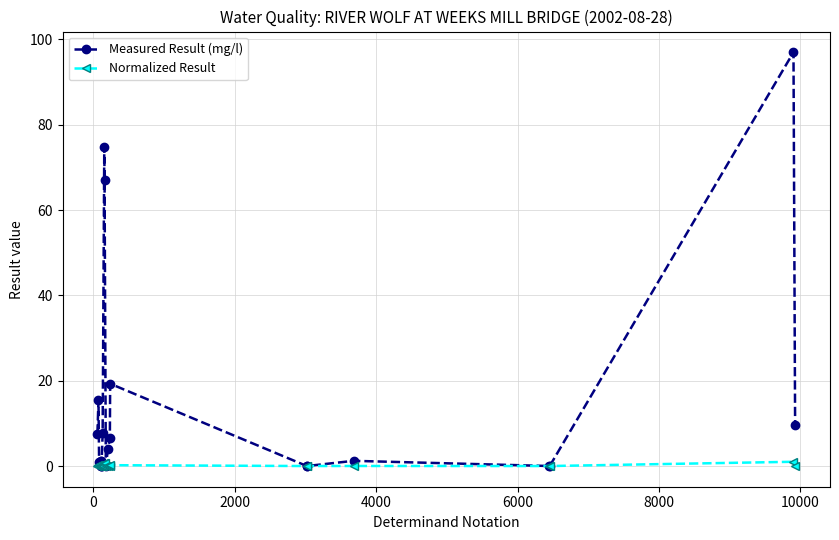

Which series has the largest total across all categories?

Measured Result (mg/l)